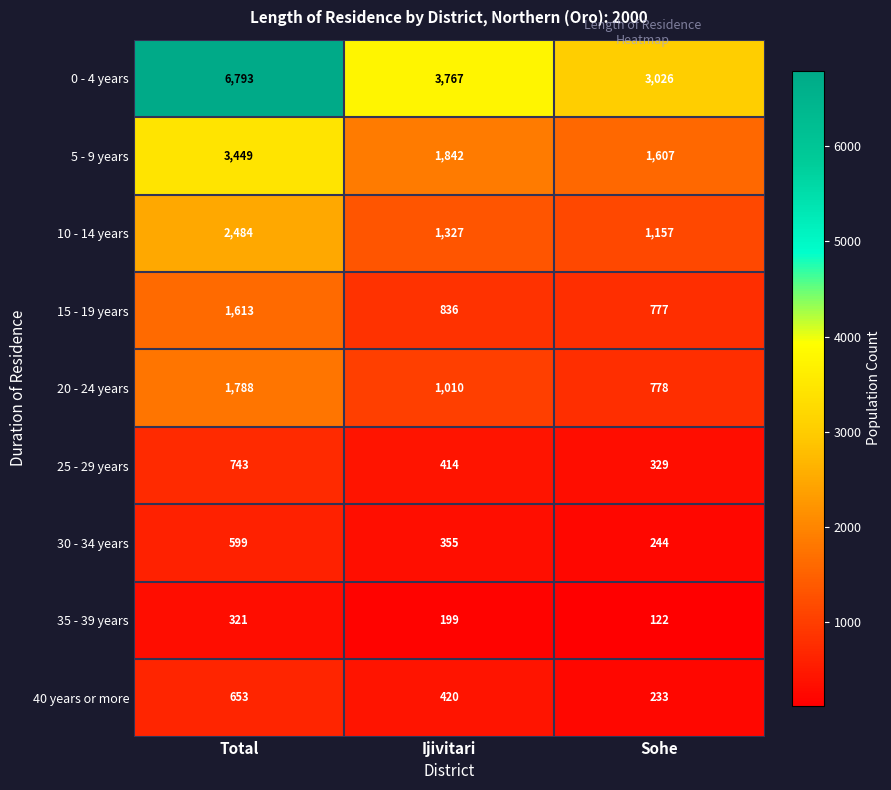

The 35 - 39 years series shows 181 at Sohe. True or false?

False